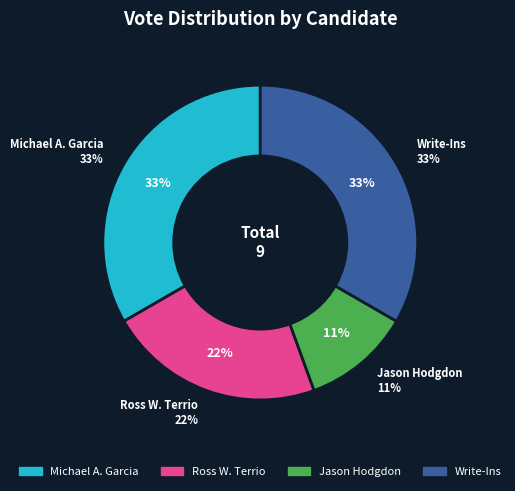

To the nearest percent, what is the average slice percentage?

25%